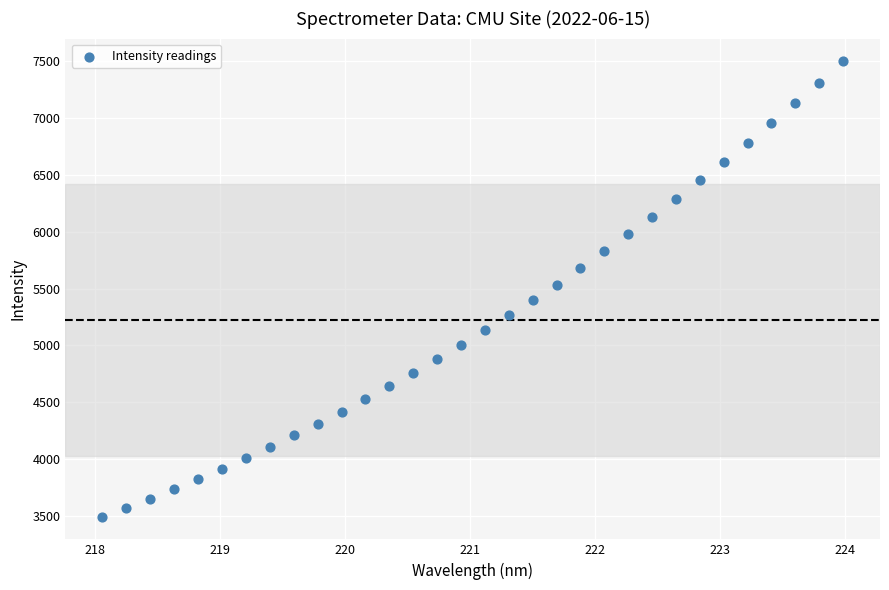

What is the range of X values (max minus min)?

5.9